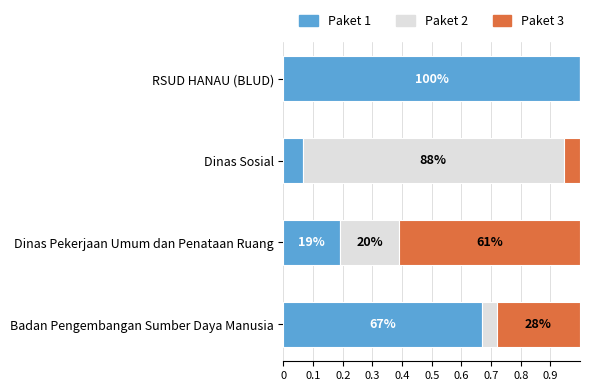

What are all the series names shown in the legend?

Paket 1, Paket 2, Paket 3